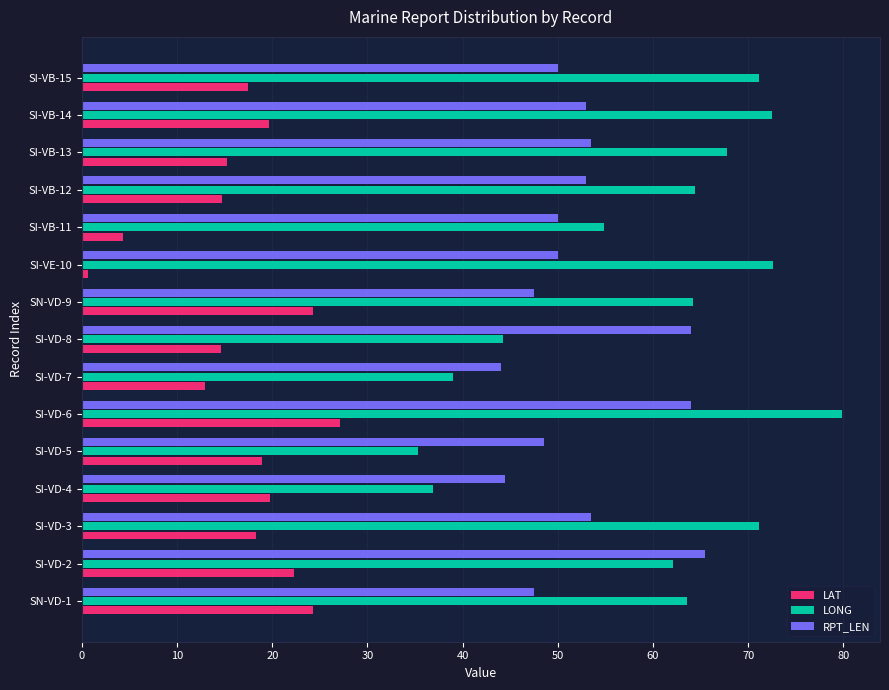

At which category is the sum across all series the highest?

SI-VD-6